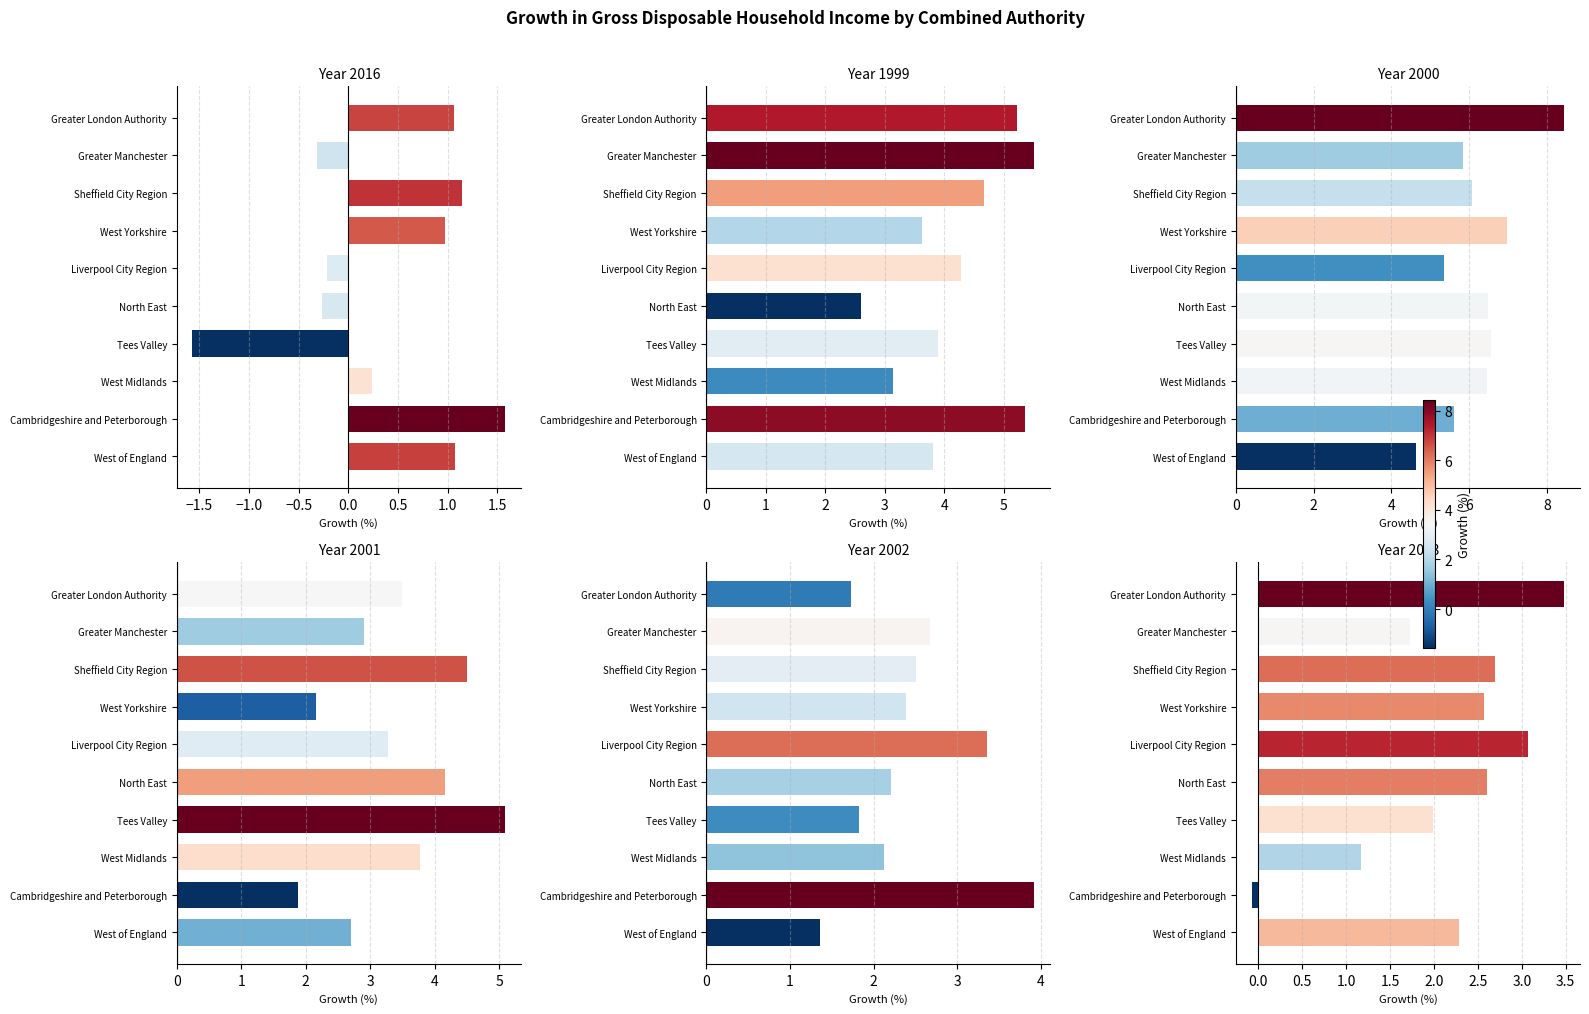

What is the label of the 10th bar from the right?

Greater London Authority